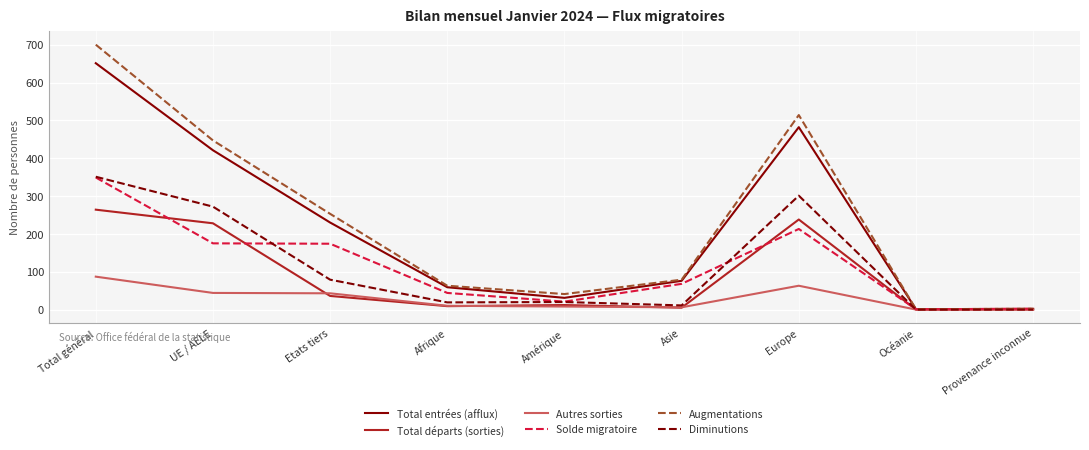

What is the difference between the Total entrées (afflux) values at Europe and Afrique?

423